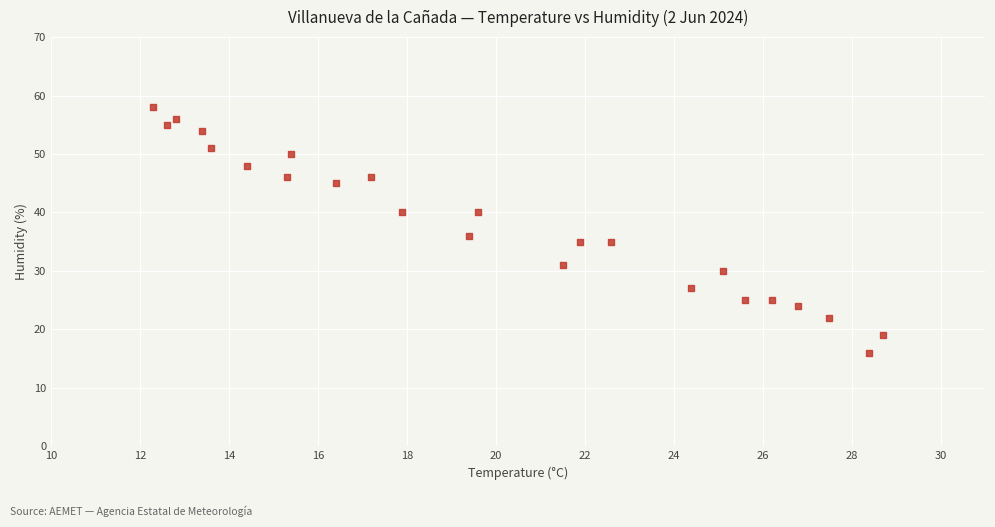

What Y value in the scatter plot is closest to 37?

36